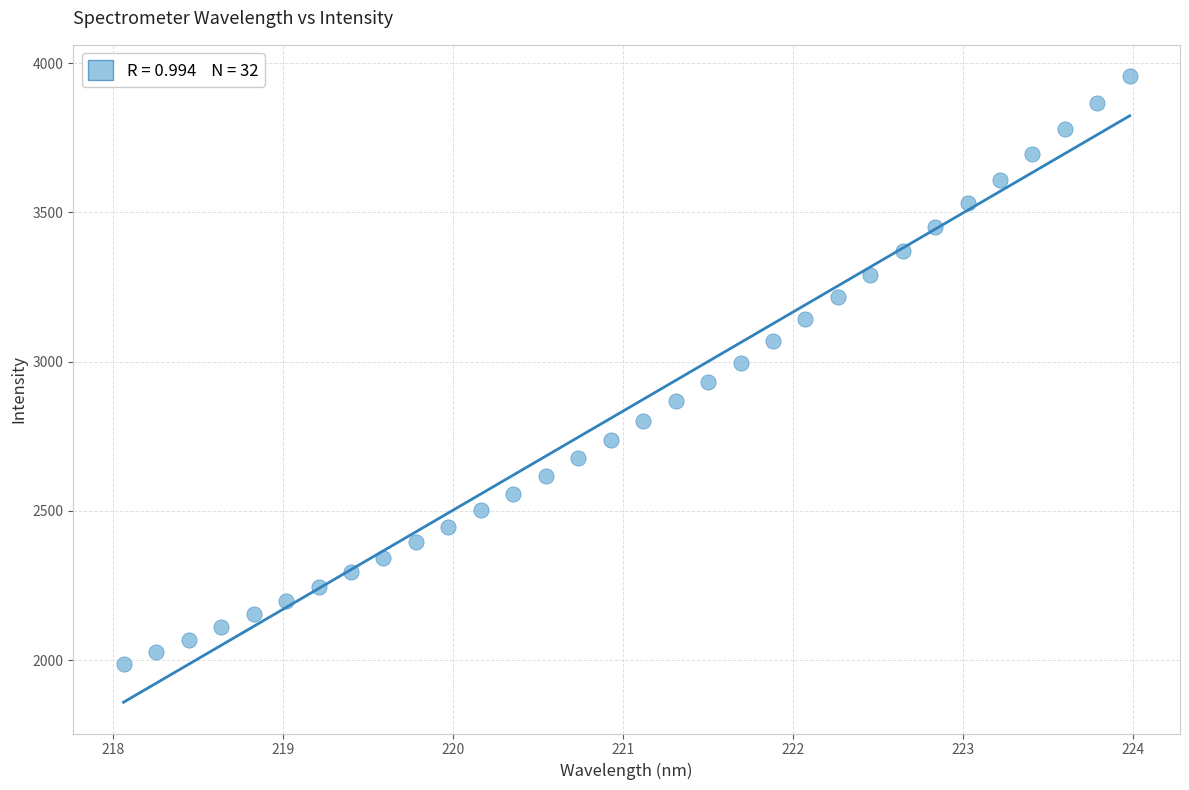

What is the range of Y values (max minus min)?

1967.9